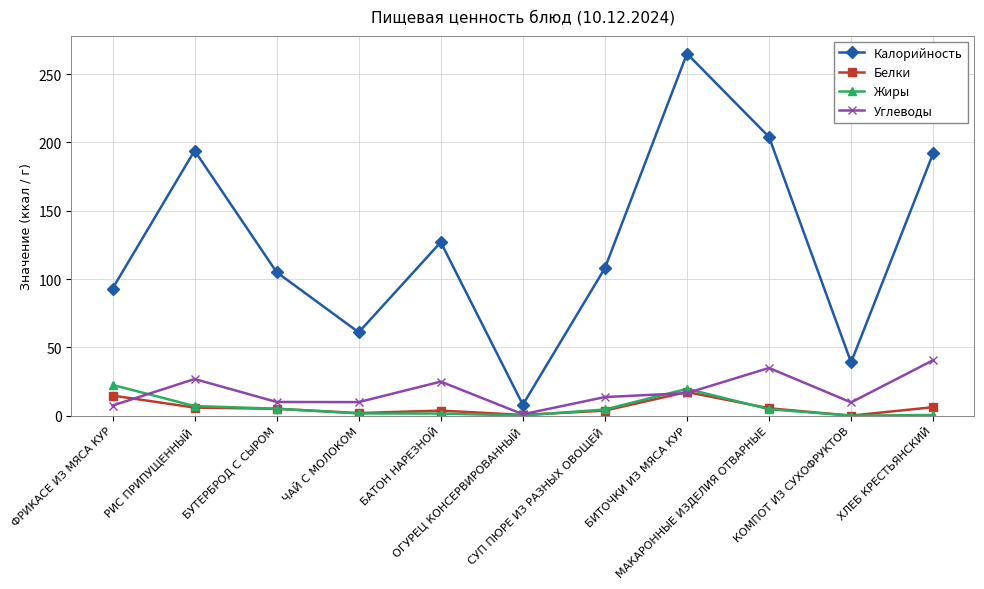

What is the value of the Белки point at the 2nd from the left?

5.9